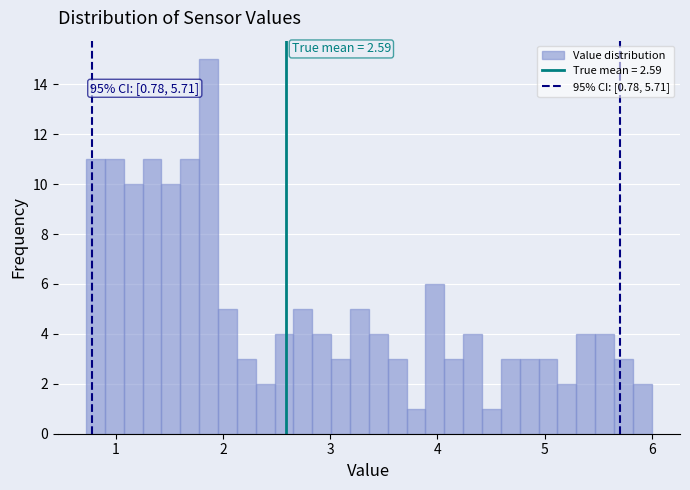

Around what value on the x-axis is the tallest bar? Give the approximate position of its centre, as read against the axis.

1.9